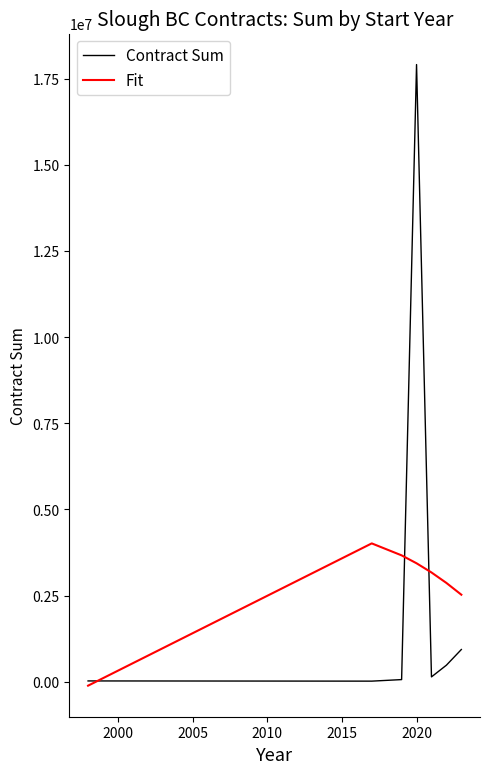

What is the highest value of the Contract Sum series?

17917430.0